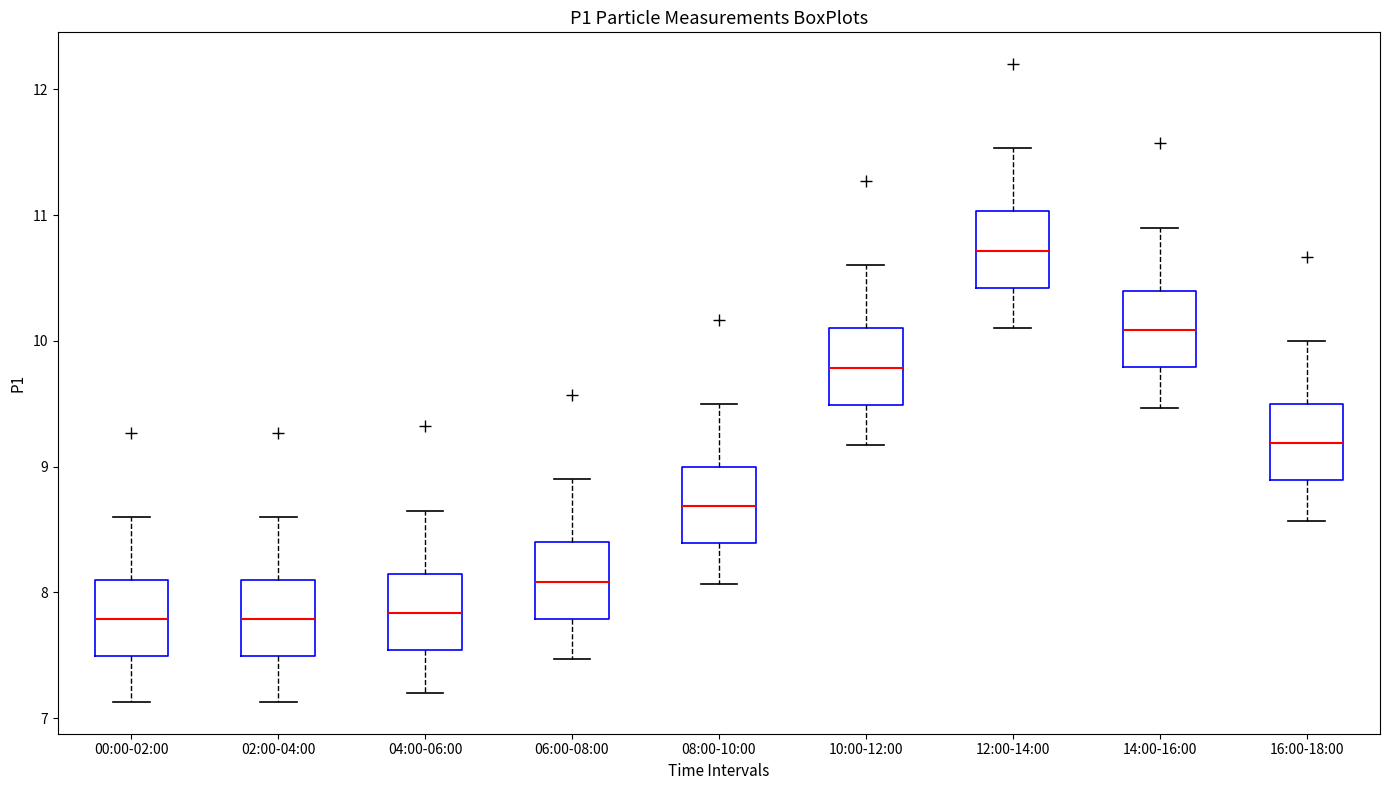

Reading left to right, read every box against the y-axis: the position of its median line, the range the box covers, and the ends of its whiskers. The values are not printed on the chart, so give them approximately, as read against the axis.

00:00-02:00: median 7.8, box 7.5 to 8.1, whiskers 7.1 to 8.6
02:00-04:00: median 7.8, box 7.5 to 8.1, whiskers 7.1 to 8.6
04:00-06:00: median 7.8, box 7.5 to 8.2, whiskers 7.2 to 8.7
06:00-08:00: median 8.1, box 7.8 to 8.4, whiskers 7.5 to 8.9
08:00-10:00: median 8.7, box 8.4 to 9.0, whiskers 8.1 to 9.5
10:00-12:00: median 9.8, box 9.5 to 10.1, whiskers 9.2 to 10.6
12:00-14:00: median 10.7, box 10.4 to 11.0, whiskers 10.1 to 11.5
14:00-16:00: median 10.1, box 9.8 to 10.4, whiskers 9.5 to 10.9
16:00-18:00: median 9.2, box 8.9 to 9.5, whiskers 8.6 to 10.0